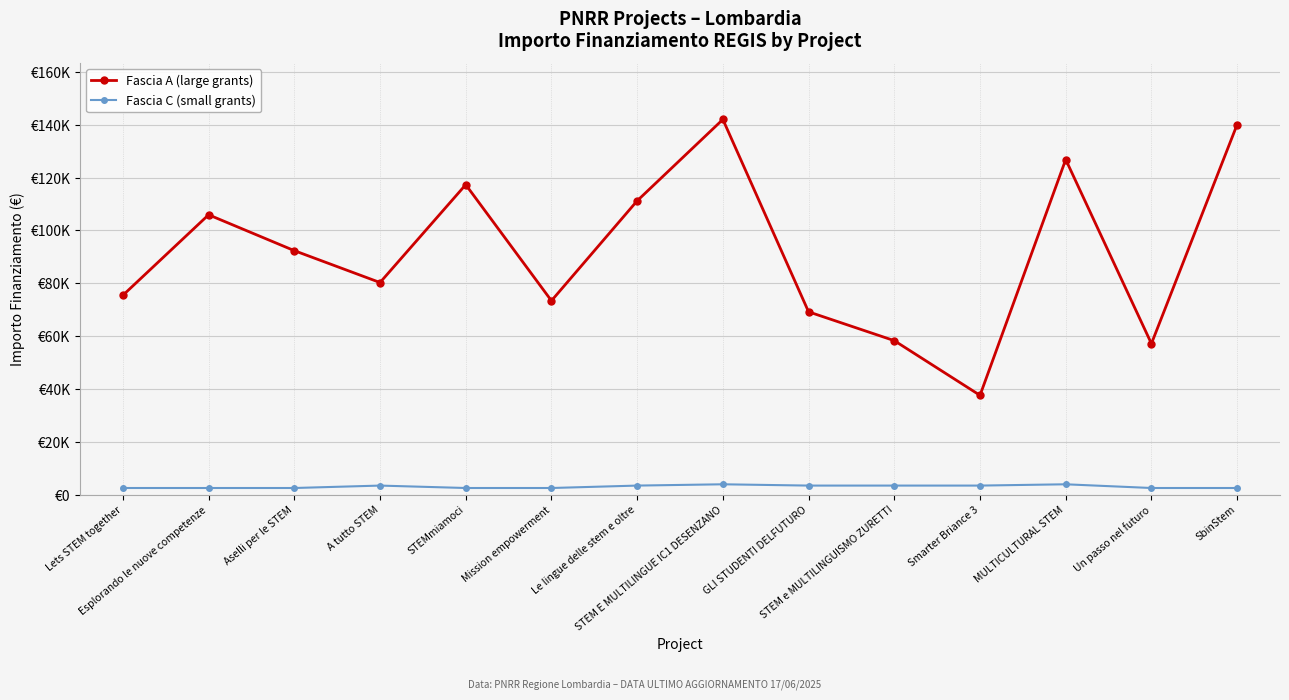

True or false: Fascia C (small grants) and Fascia A (large grants) cross at least once.

False